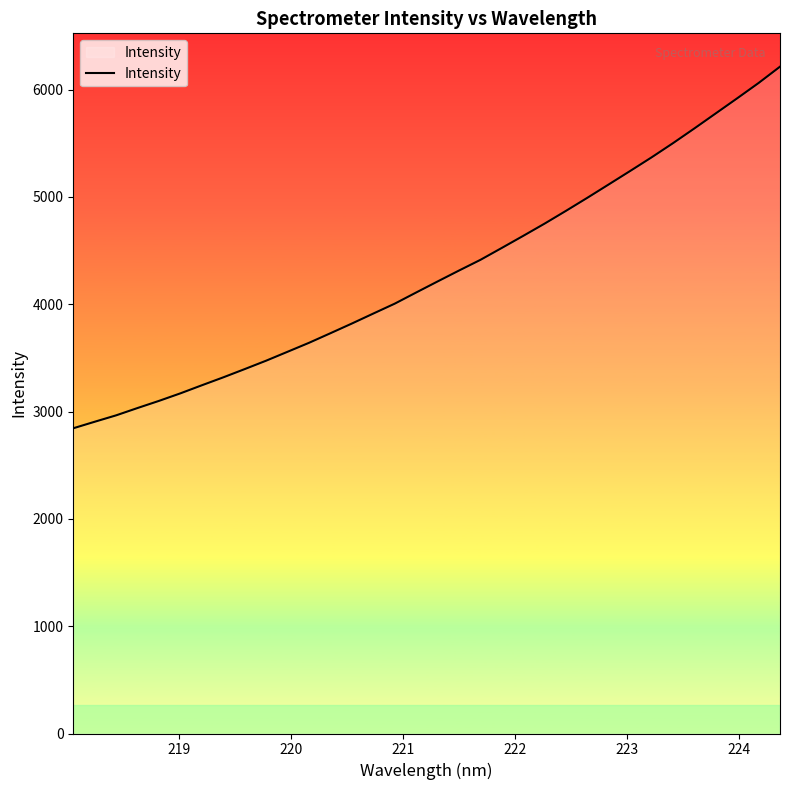

What is the maximum value shown in the chart?

6214.4